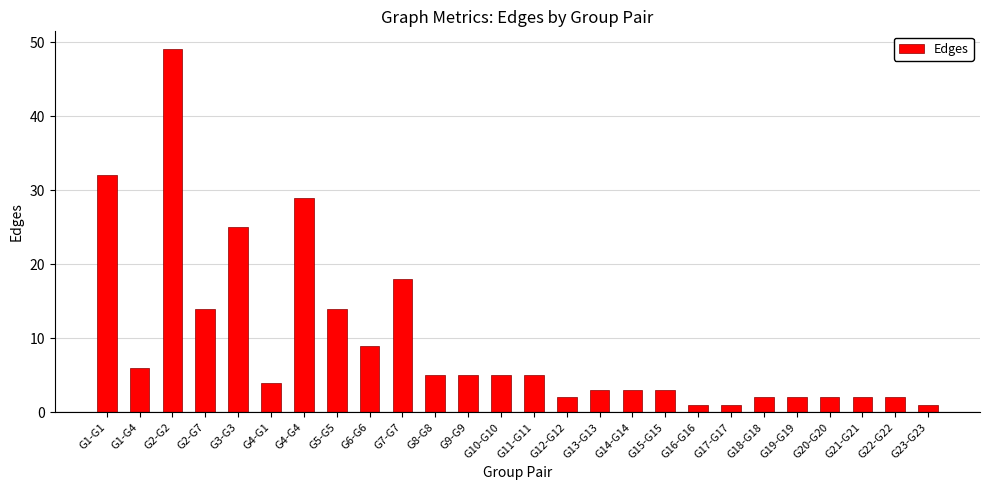

How many distinct data groups are displayed?

1